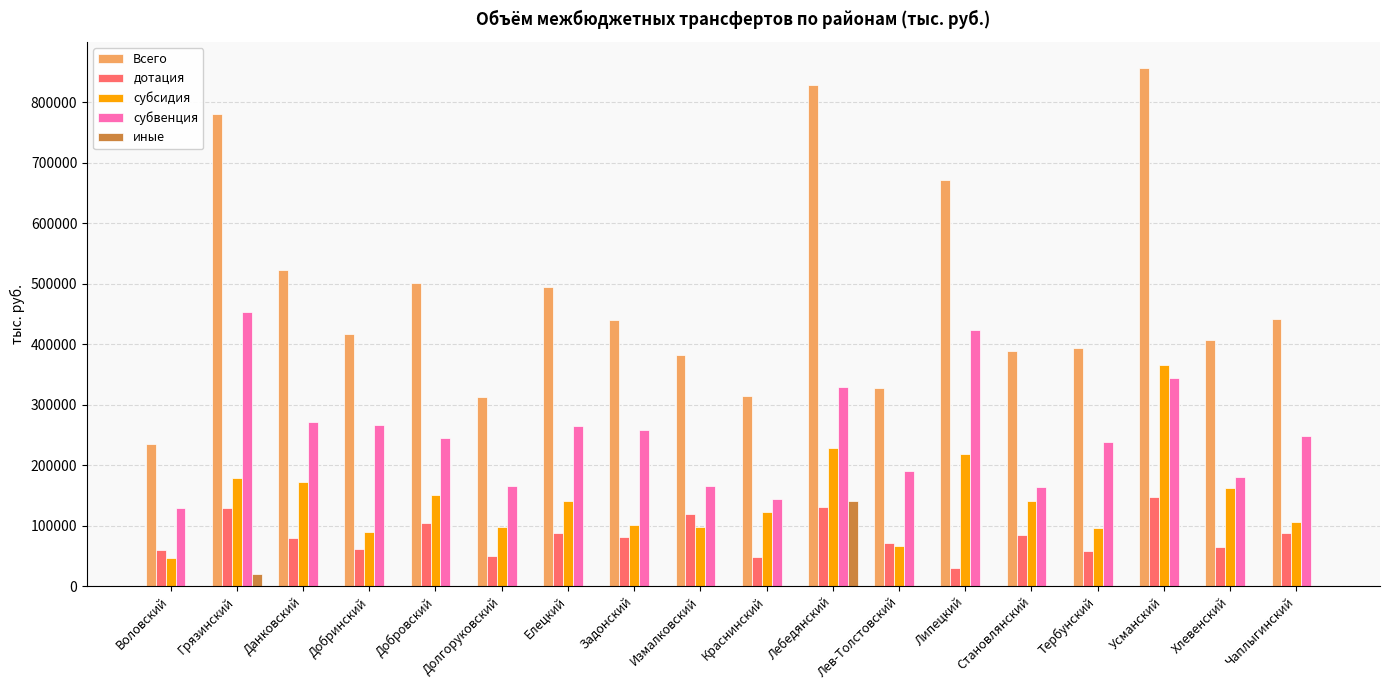

What is the sum of the субвенция values at Краснинский and Тербунский?

381975.9